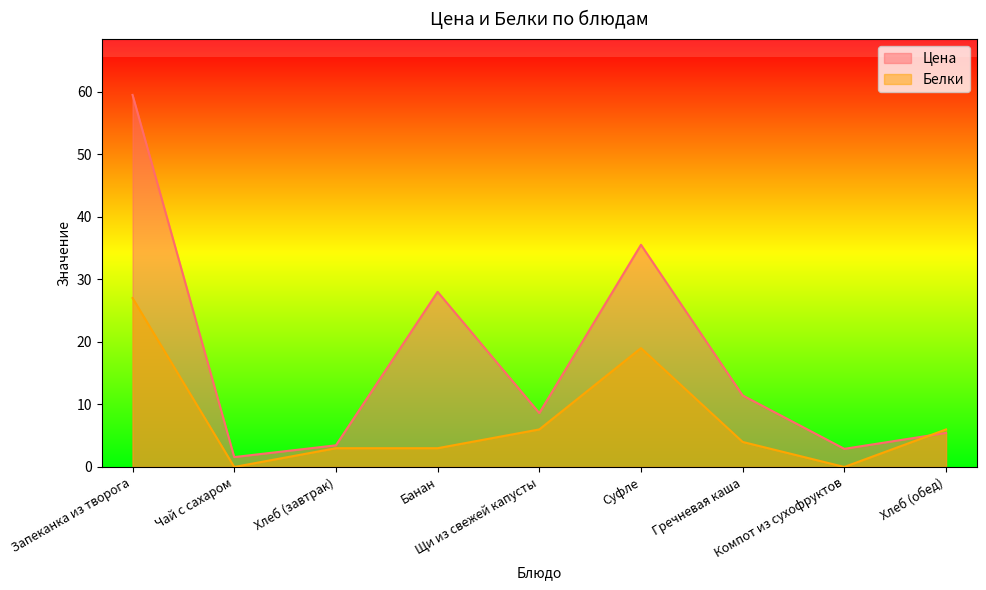

In Белки, how many points are higher than both neighbors (excluding endpoints)?

1